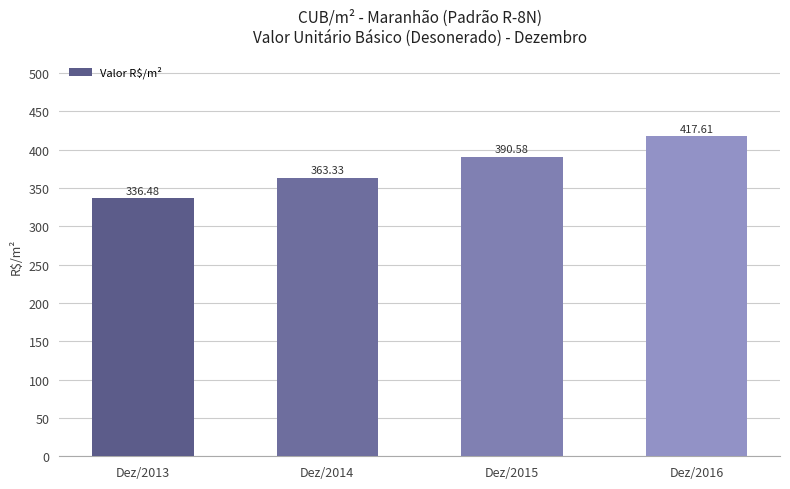

What is the value of the 1st bar from the left?

336.5